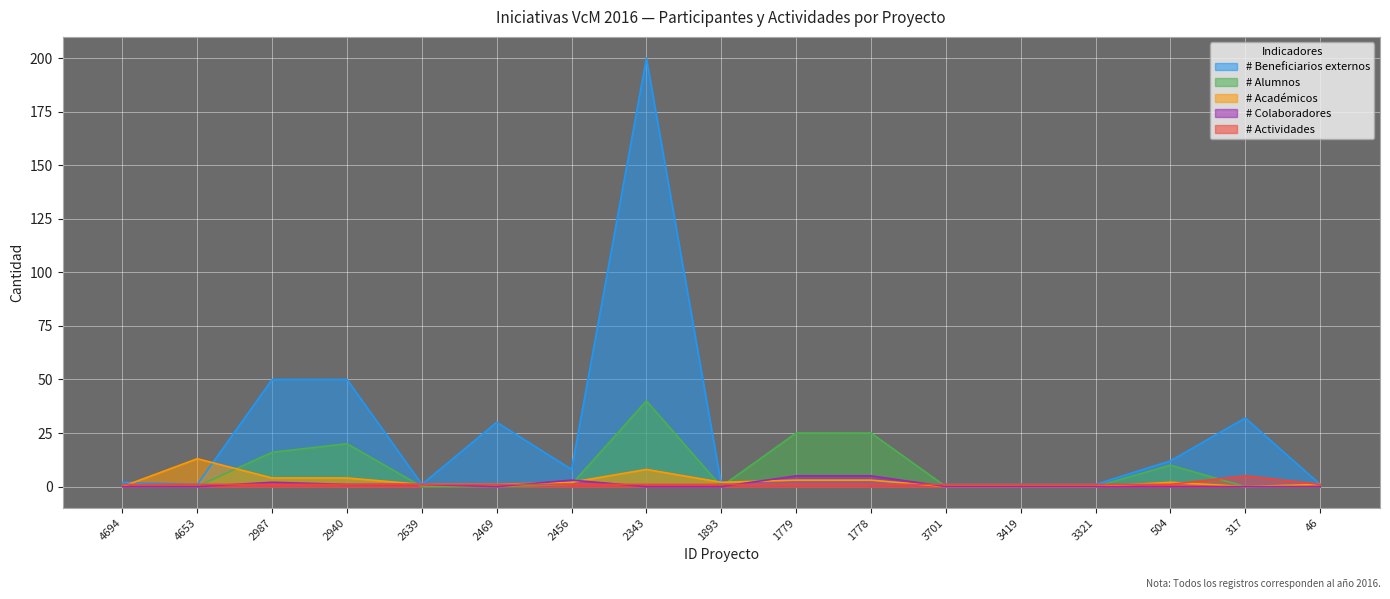

Which category has the highest value across all series?

2343